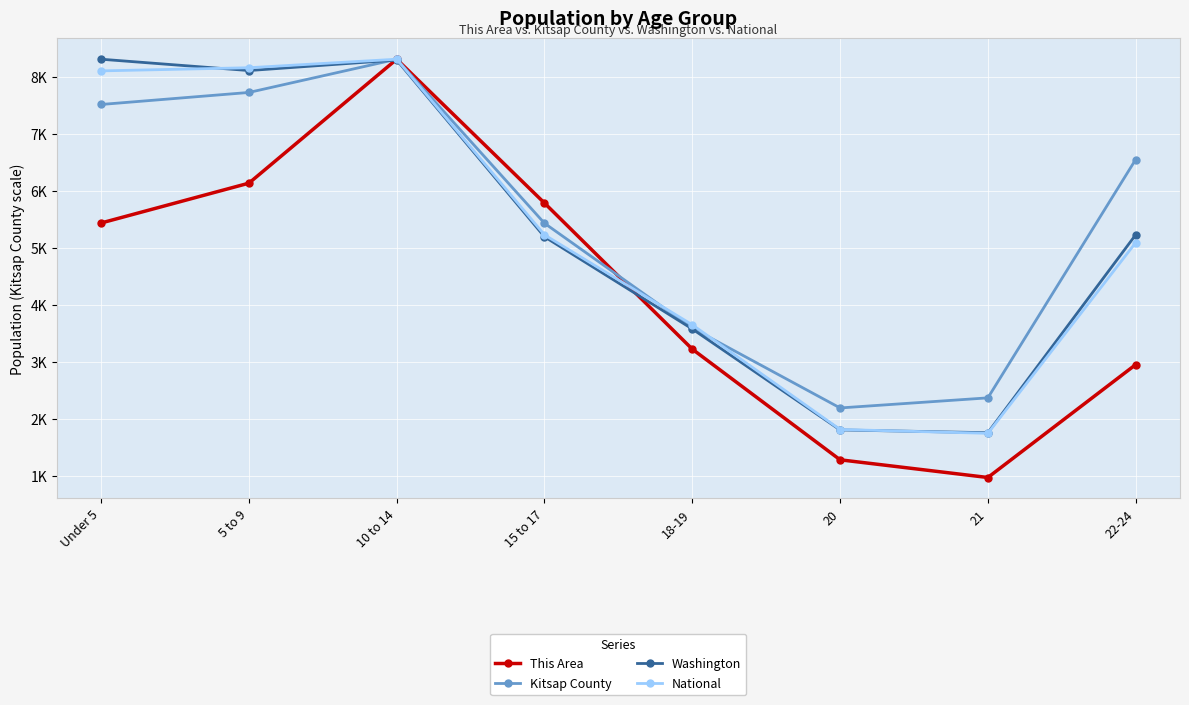

How many data points in This Area are above 5435?

4